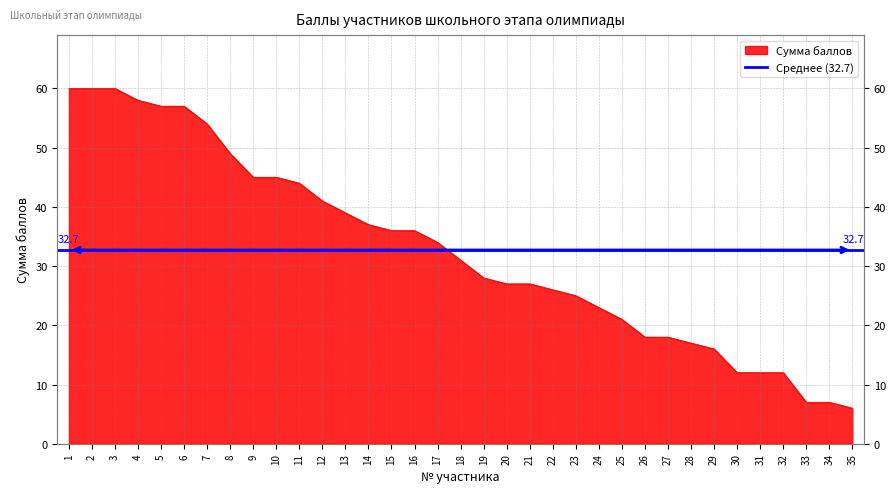

Between 22 and 28, which is larger?

22